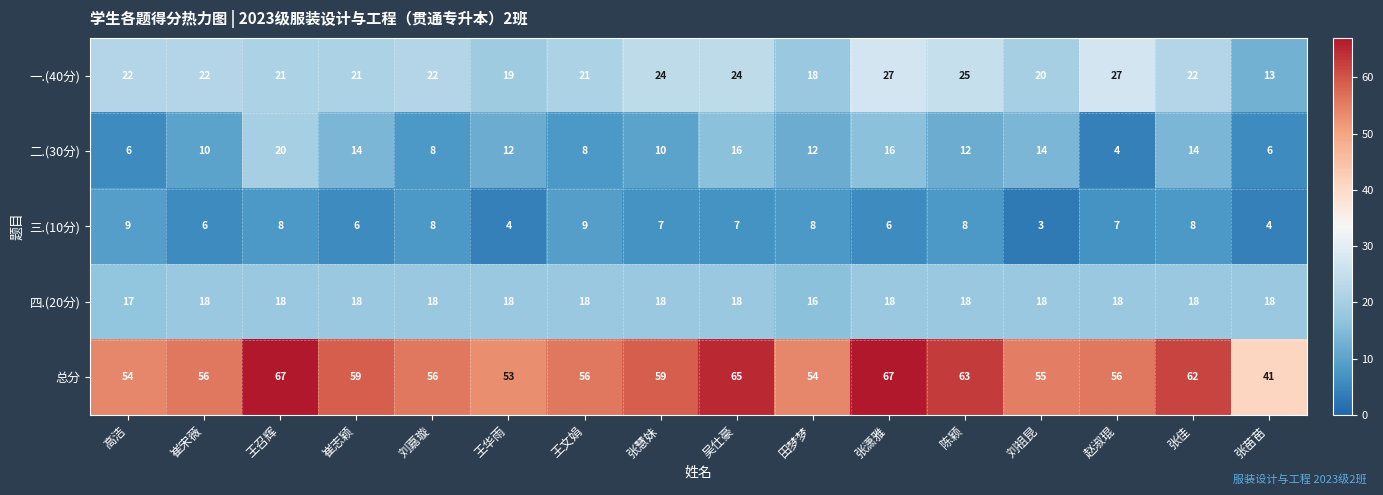

Rank the series by their maximum value, from highest to lowest.

总分, 一.(40分), 二.(30分), 四.(20分), 三.(10分)